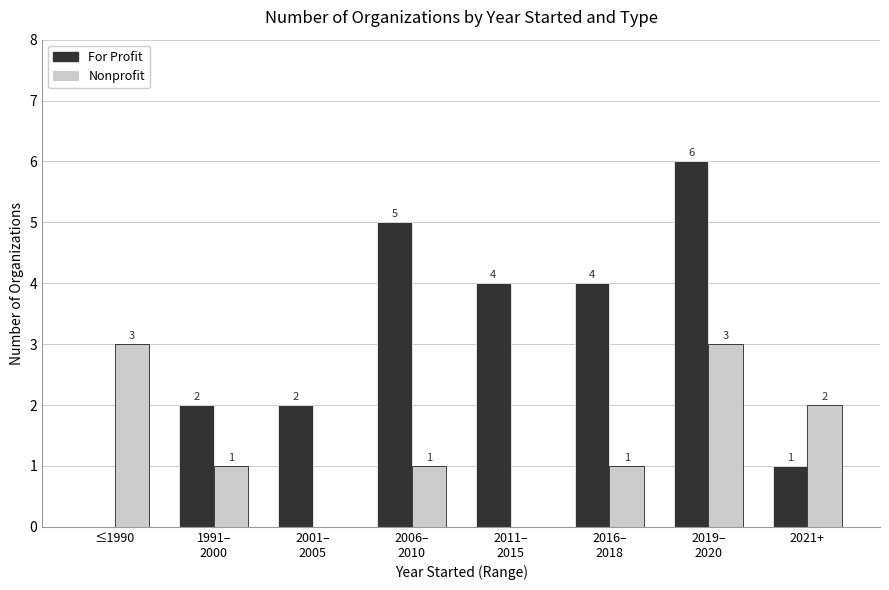

Which series changed the most between 2001–
2005 and 2011–
2015?

For Profit